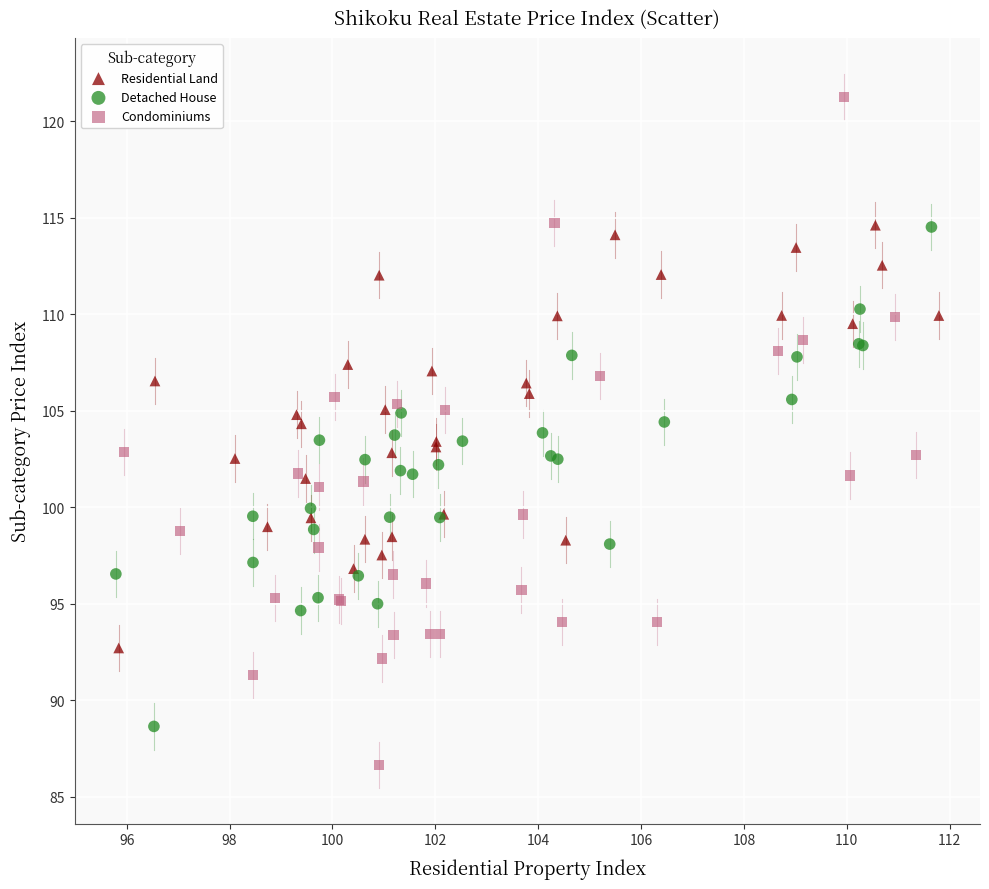

Which series has the widest spread of Y values?

Condominiums